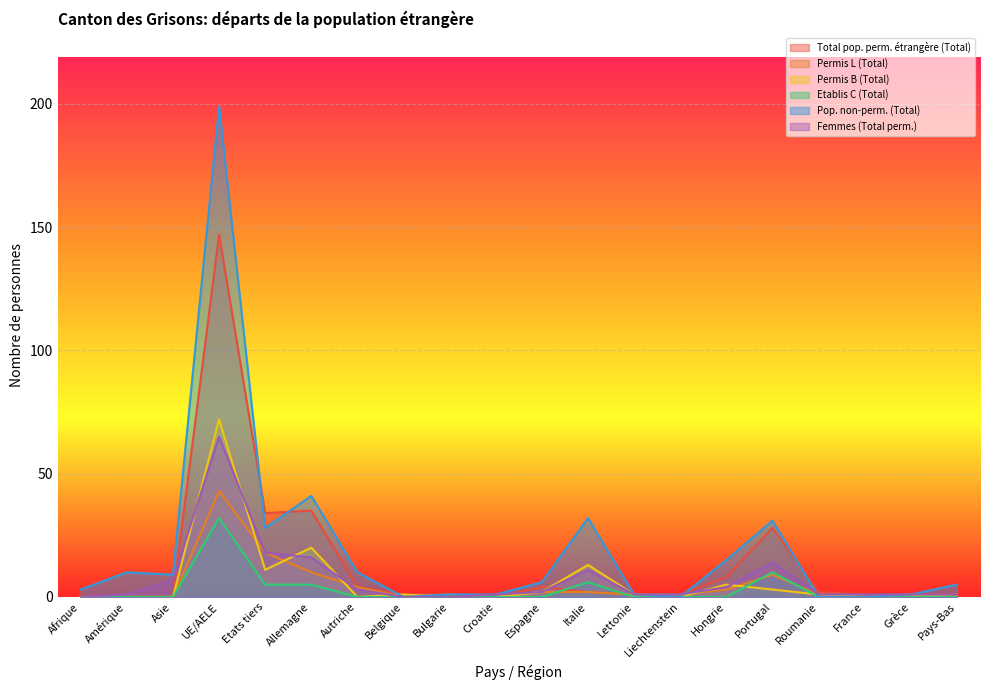

Which series changed the most between Liechtenstein and France?

Permis L (Total)